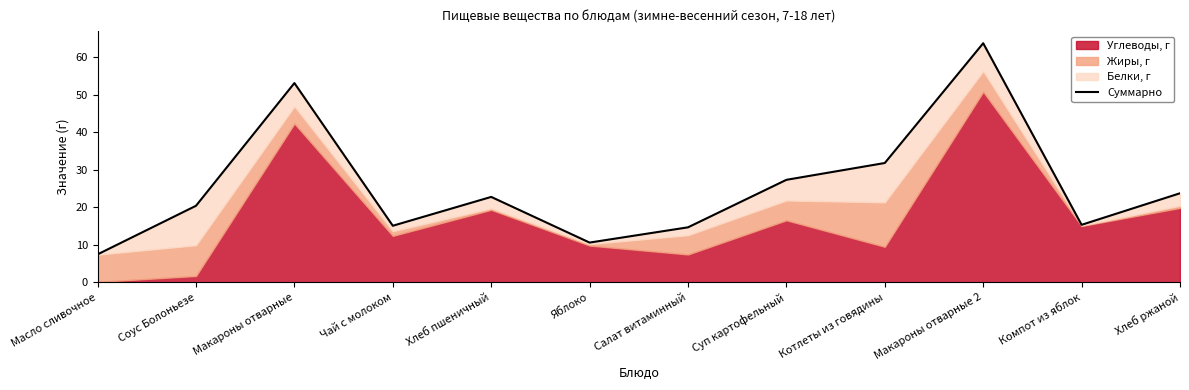

Rank the categories by value from lowest to highest.

Масло сливочное, Яблоко, Салат витаминный, Чай с молоком, Компот из яблок, Соус Болоньезе, Хлеб пшеничный, Хлеб ржаной, Суп картофельный, Котлеты из говядины, Макароны отварные, Макароны отварные 2